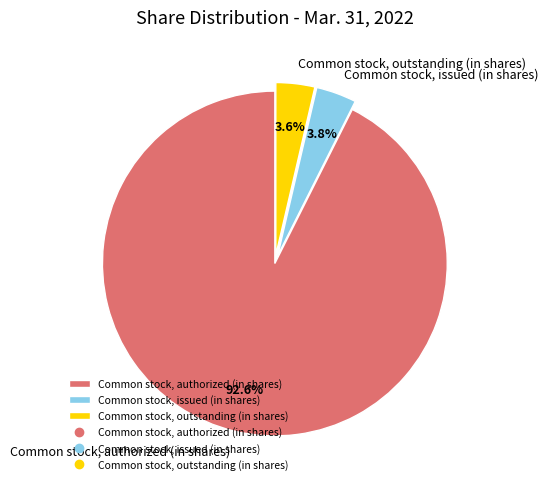

Which slice is the largest?

Common stock, authorized (in shares)